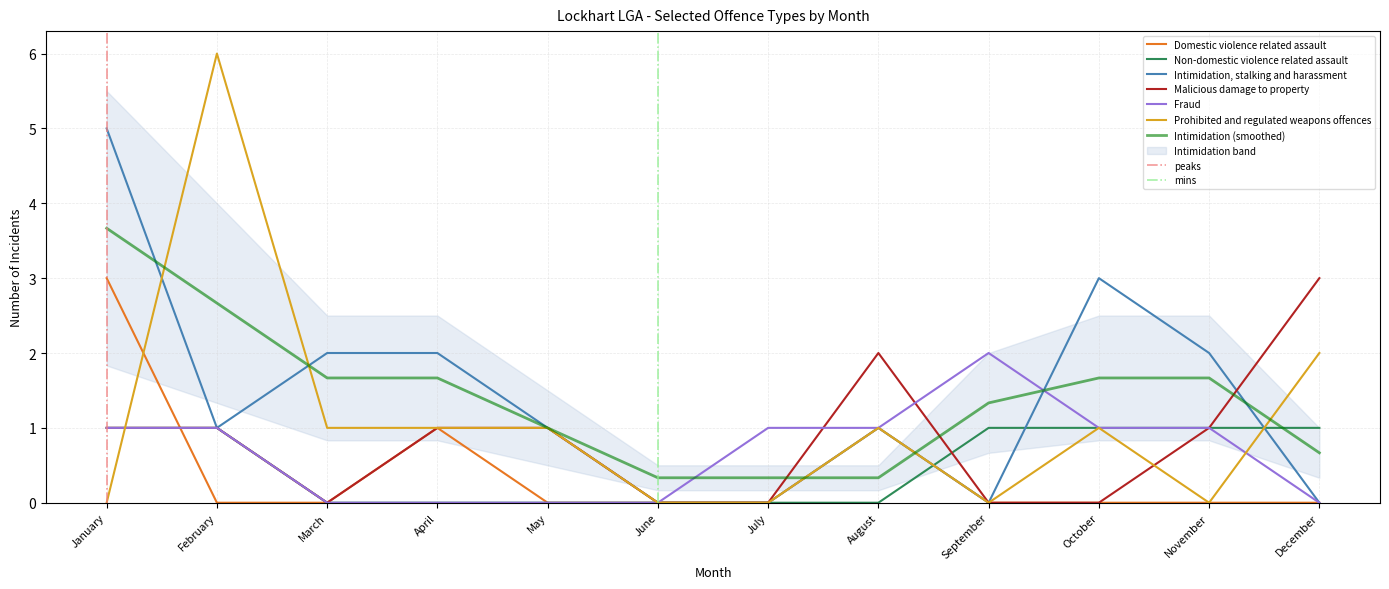

The Non-domestic violence related assault series shows 1 at September. True or false?

True